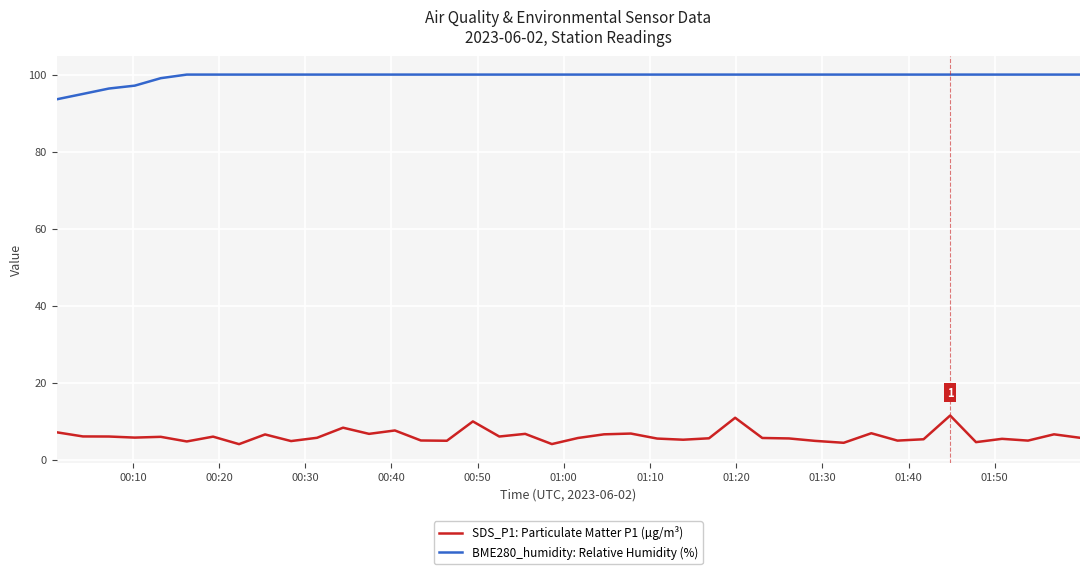

What is the minimum value for BME280_humidity: Relative Humidity (%)?

93.6